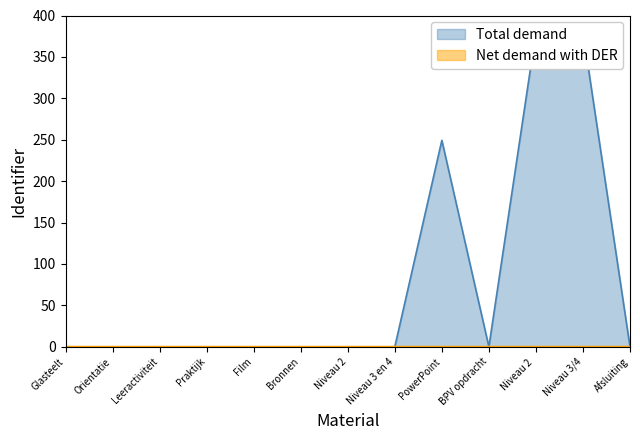

The value of Net demand with DER at Orientatie is 0.0. True or false?

True